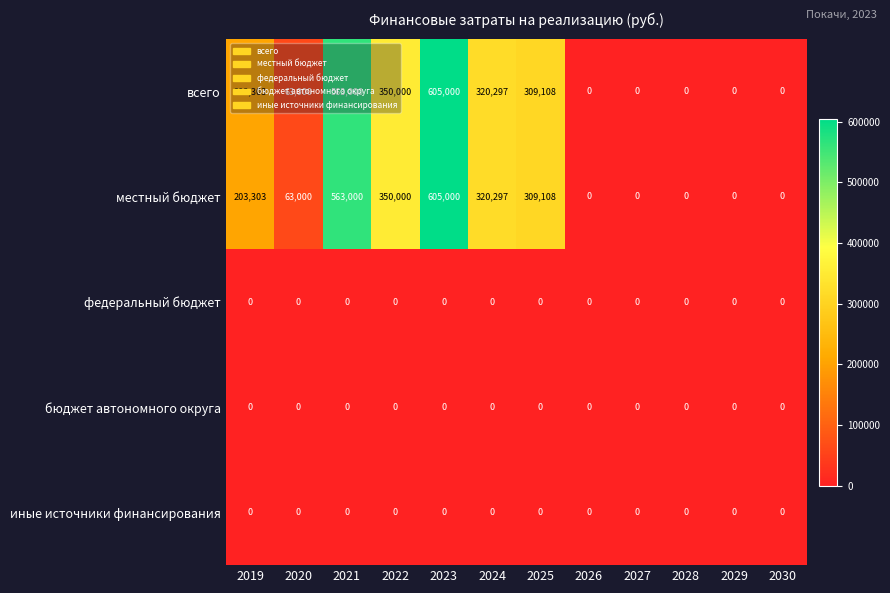

What is the difference between the maximum and minimum values in the местный бюджет series?

605000